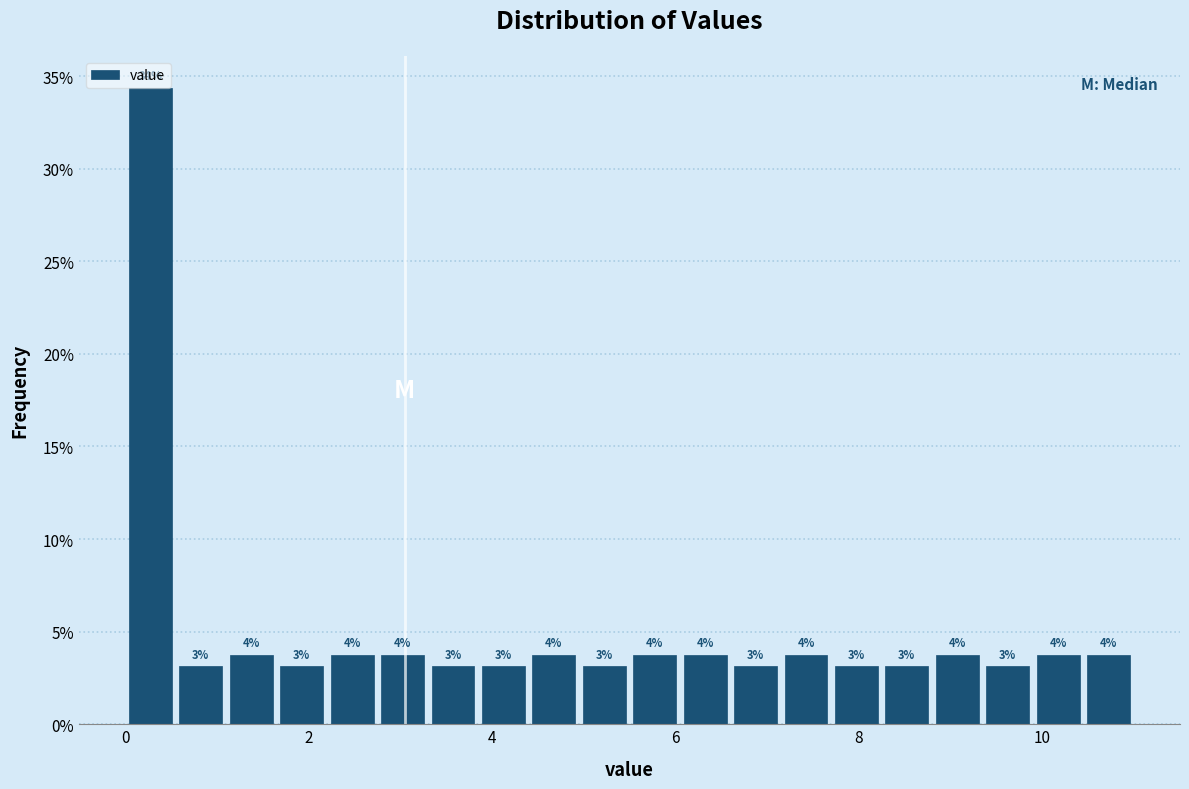

Read against the x-axis, roughly where is the centre of the tallest bar?

0.2